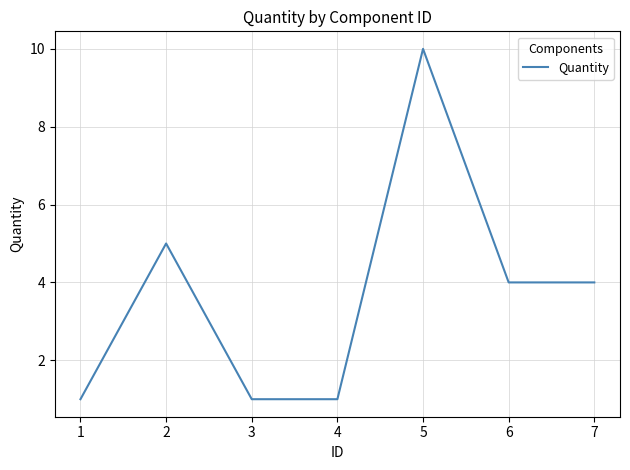

The chart shows a value of 4 at 7. True or false?

True